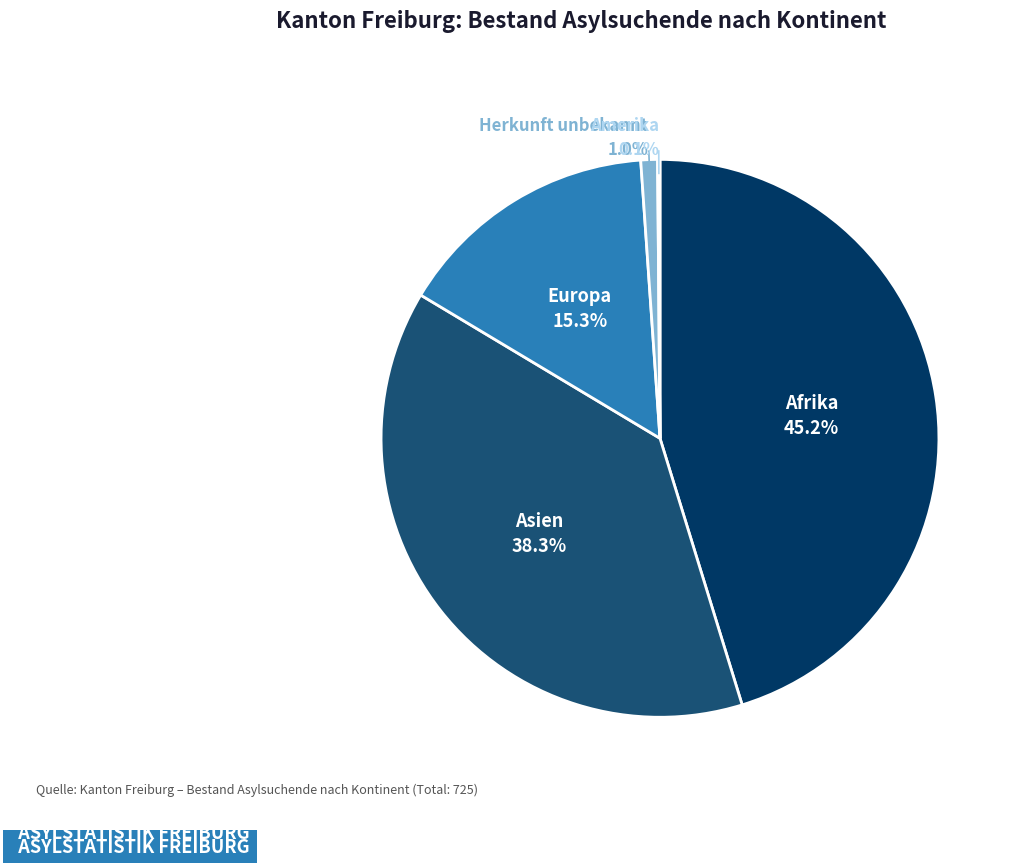

Which category has the biggest portion of the pie?

Afrika